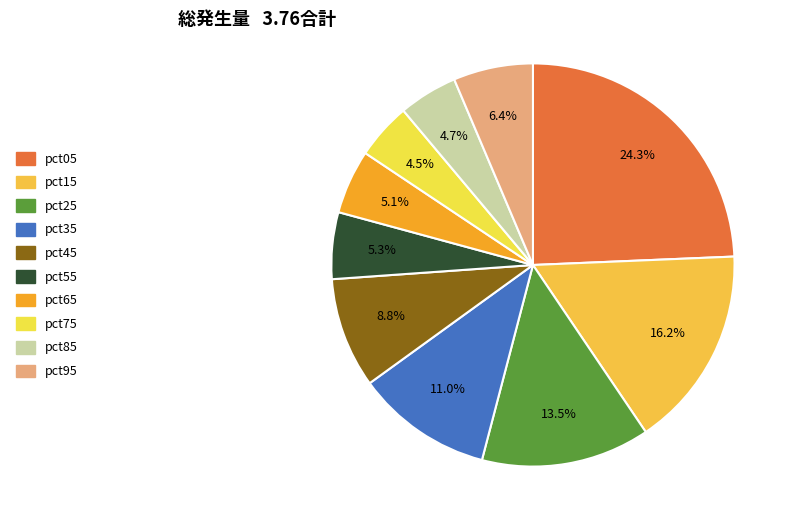

To the nearest percent, what percentage of the pie is pct05?

24%